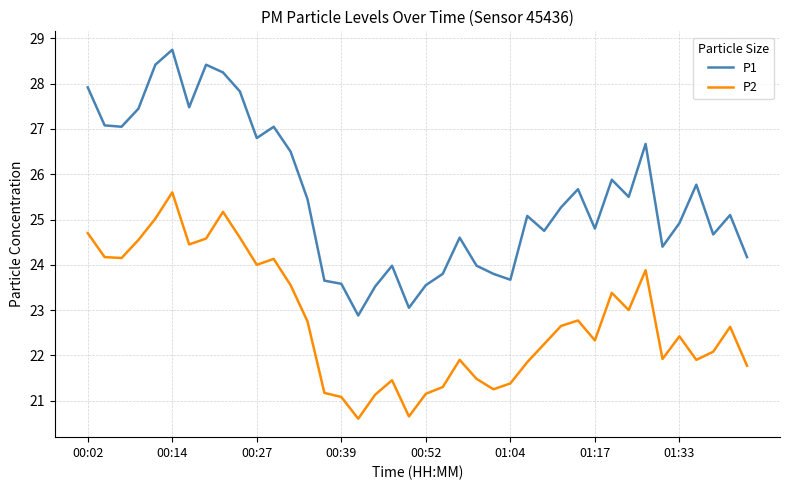

What is the difference between the maximum and minimum values in the P1 series?

5.9